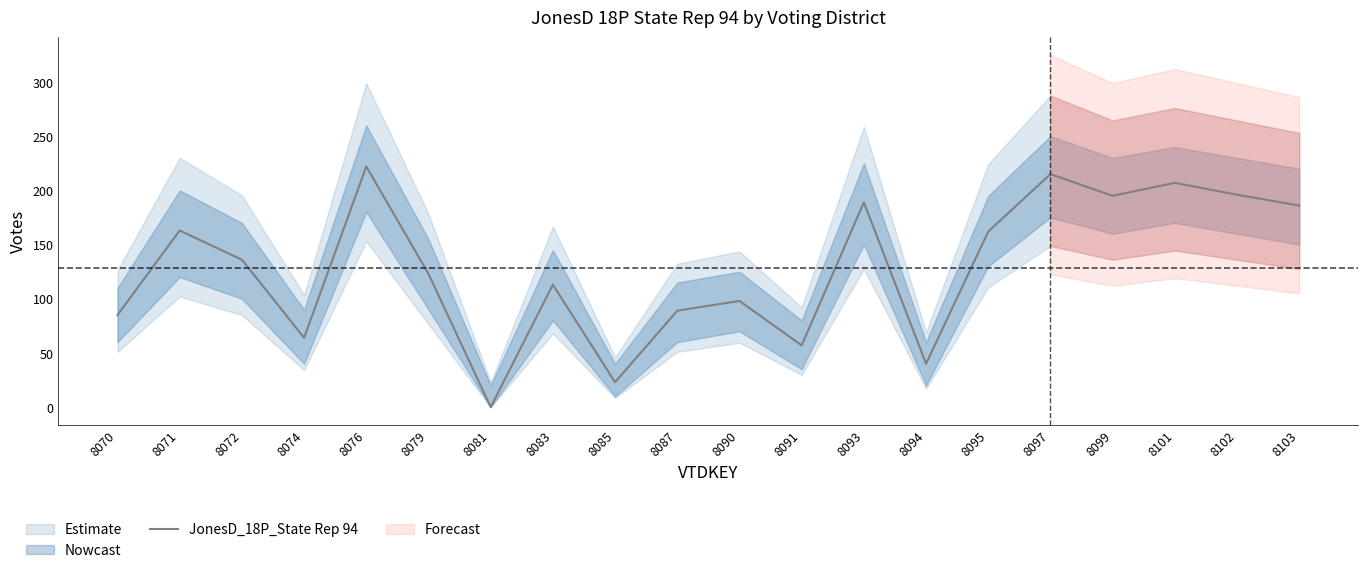

Which label corresponds to the smallest value in the chart?

8081